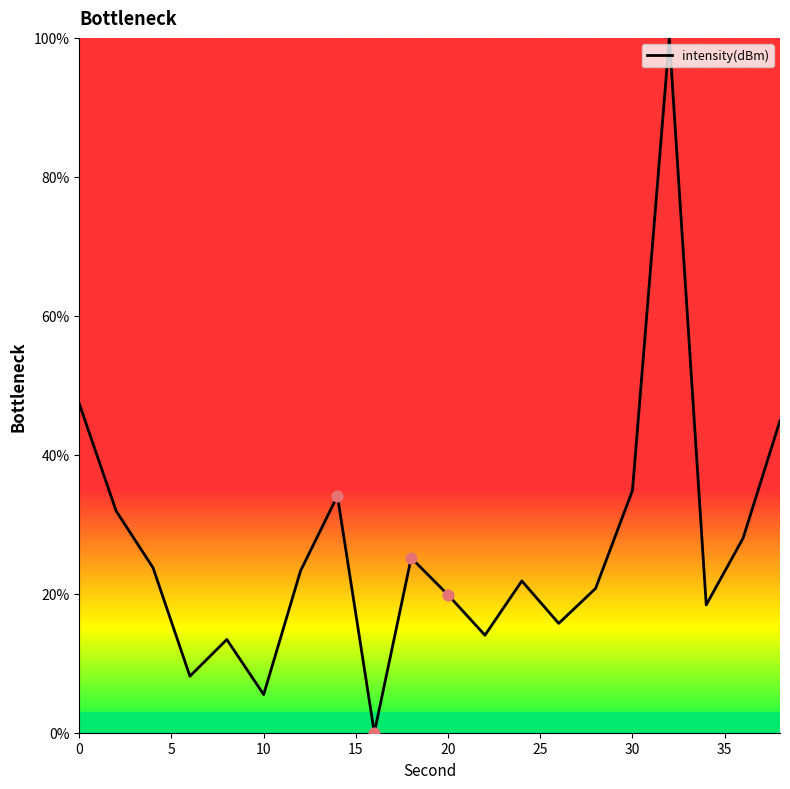

What is the greatest value displayed?

100.0